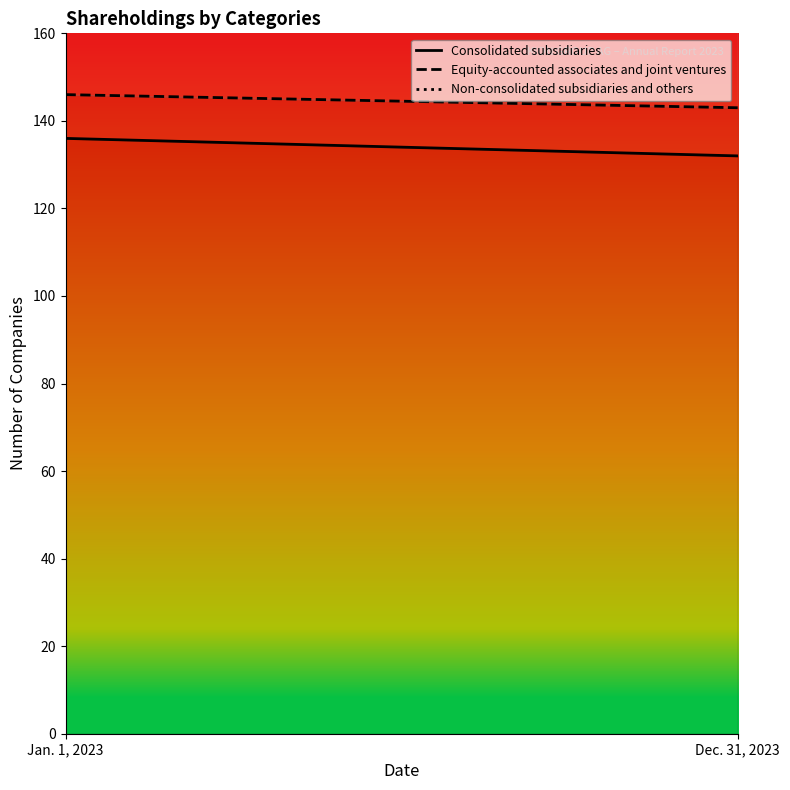

Where is Non-consolidated subsidiaries and others nearest to the value 194?

Dec. 31, 2023